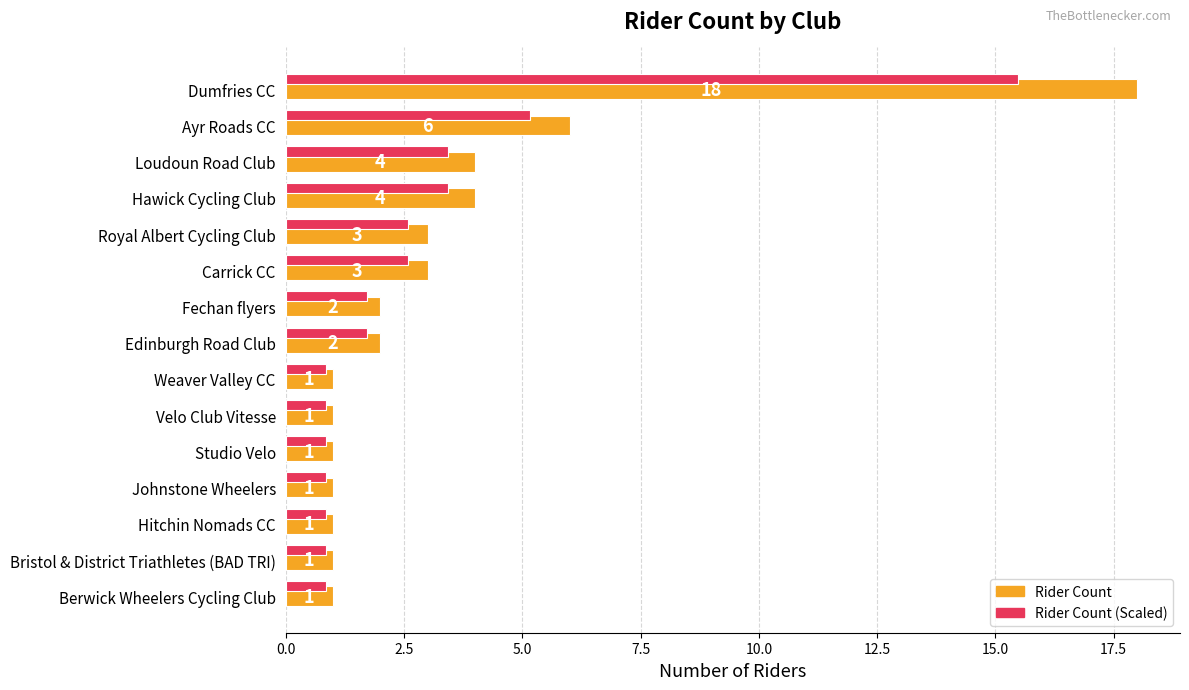

At which category is the sum across all series the highest?

Dumfries CC